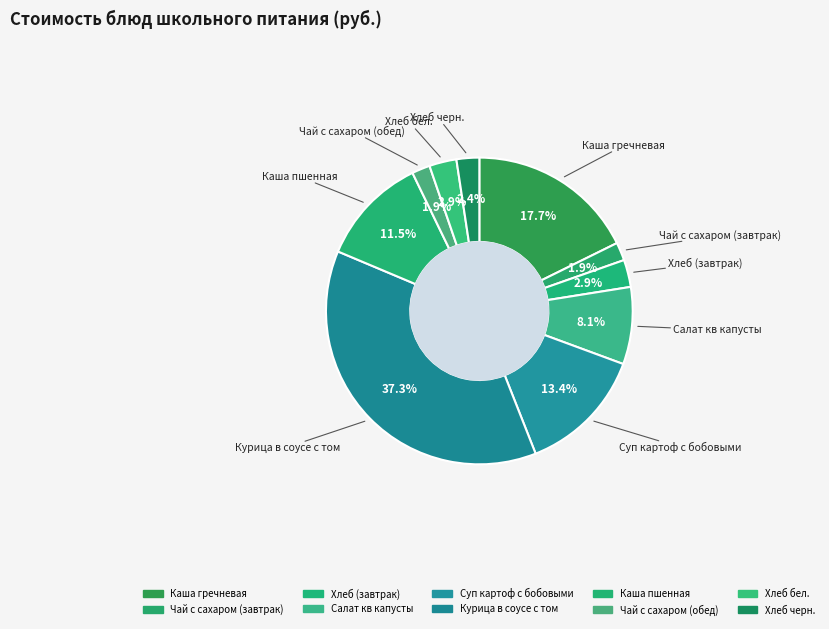

Rank the categories by value from highest to lowest.

Курица в соусе с том, Каша гречневая, Суп картоф с бобовыми, Каша пшенная, Салат кв капусты, Хлеб (завтрак), Хлеб бел., Хлеб черн., Чай с сахаром (завтрак), Чай с сахаром (обед)